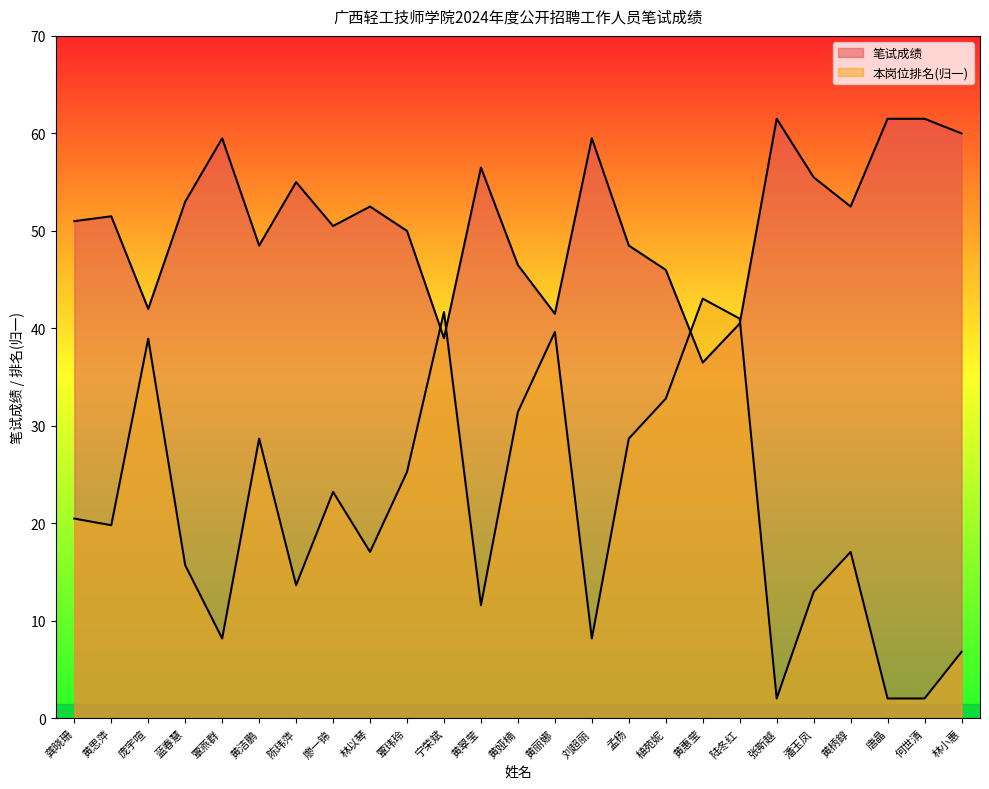

What is the maximum value shown in the chart?

61.5